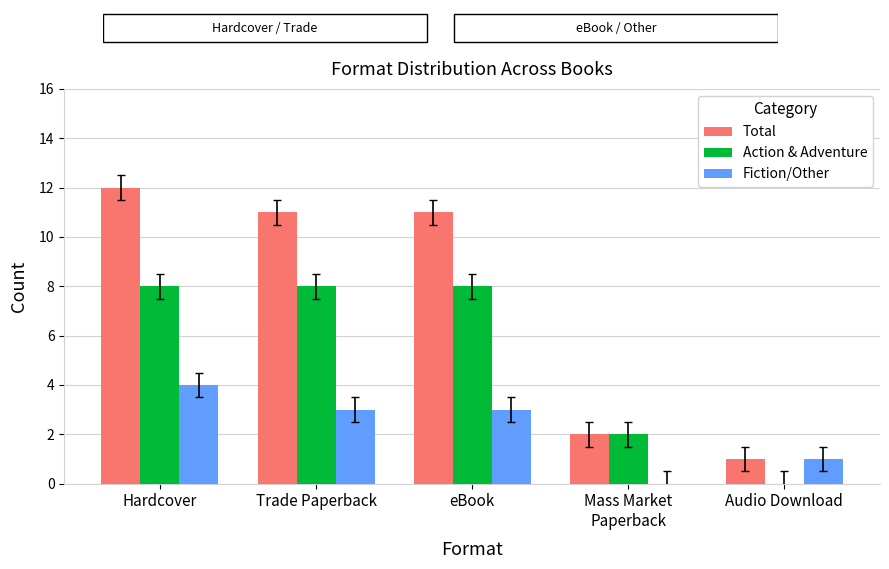

At which label does Fiction/Other first exceed 3?

Hardcover